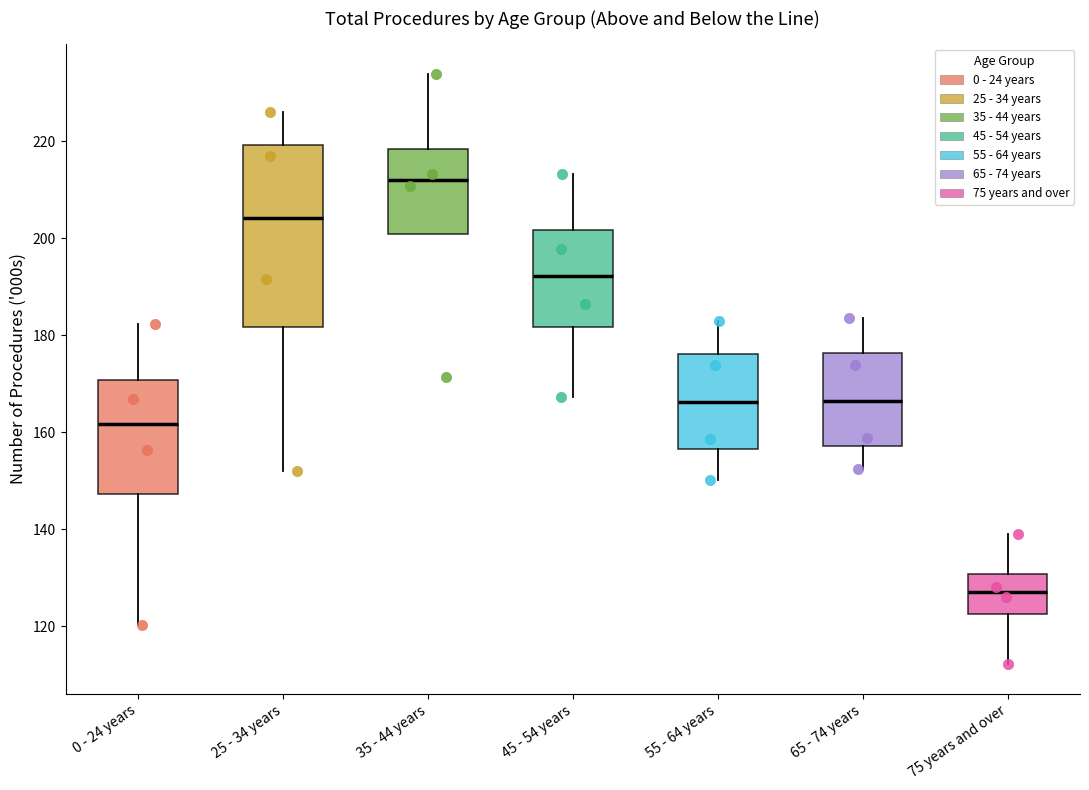

Reading left to right, transcribe this box plot: for each box, give where its median line is, the range the box spans, and where its two whiskers end, as read against the y-axis. The values are not printed on the chart, so give them approximately, as read against the axis.

0 - 24 years: median 162, box 148 to 170, whiskers 120 to 182
25 - 34 years: median 204, box 182 to 220, whiskers 152 to 226
35 - 44 years: median 212, box 200 to 218, whiskers 200 to 234
45 - 54 years: median 192, box 182 to 202, whiskers 168 to 214
55 - 64 years: median 166, box 156 to 176, whiskers 150 to 184
65 - 74 years: median 166, box 158 to 176, whiskers 152 to 184
75 years and over: median 128, box 122 to 130, whiskers 112 to 140